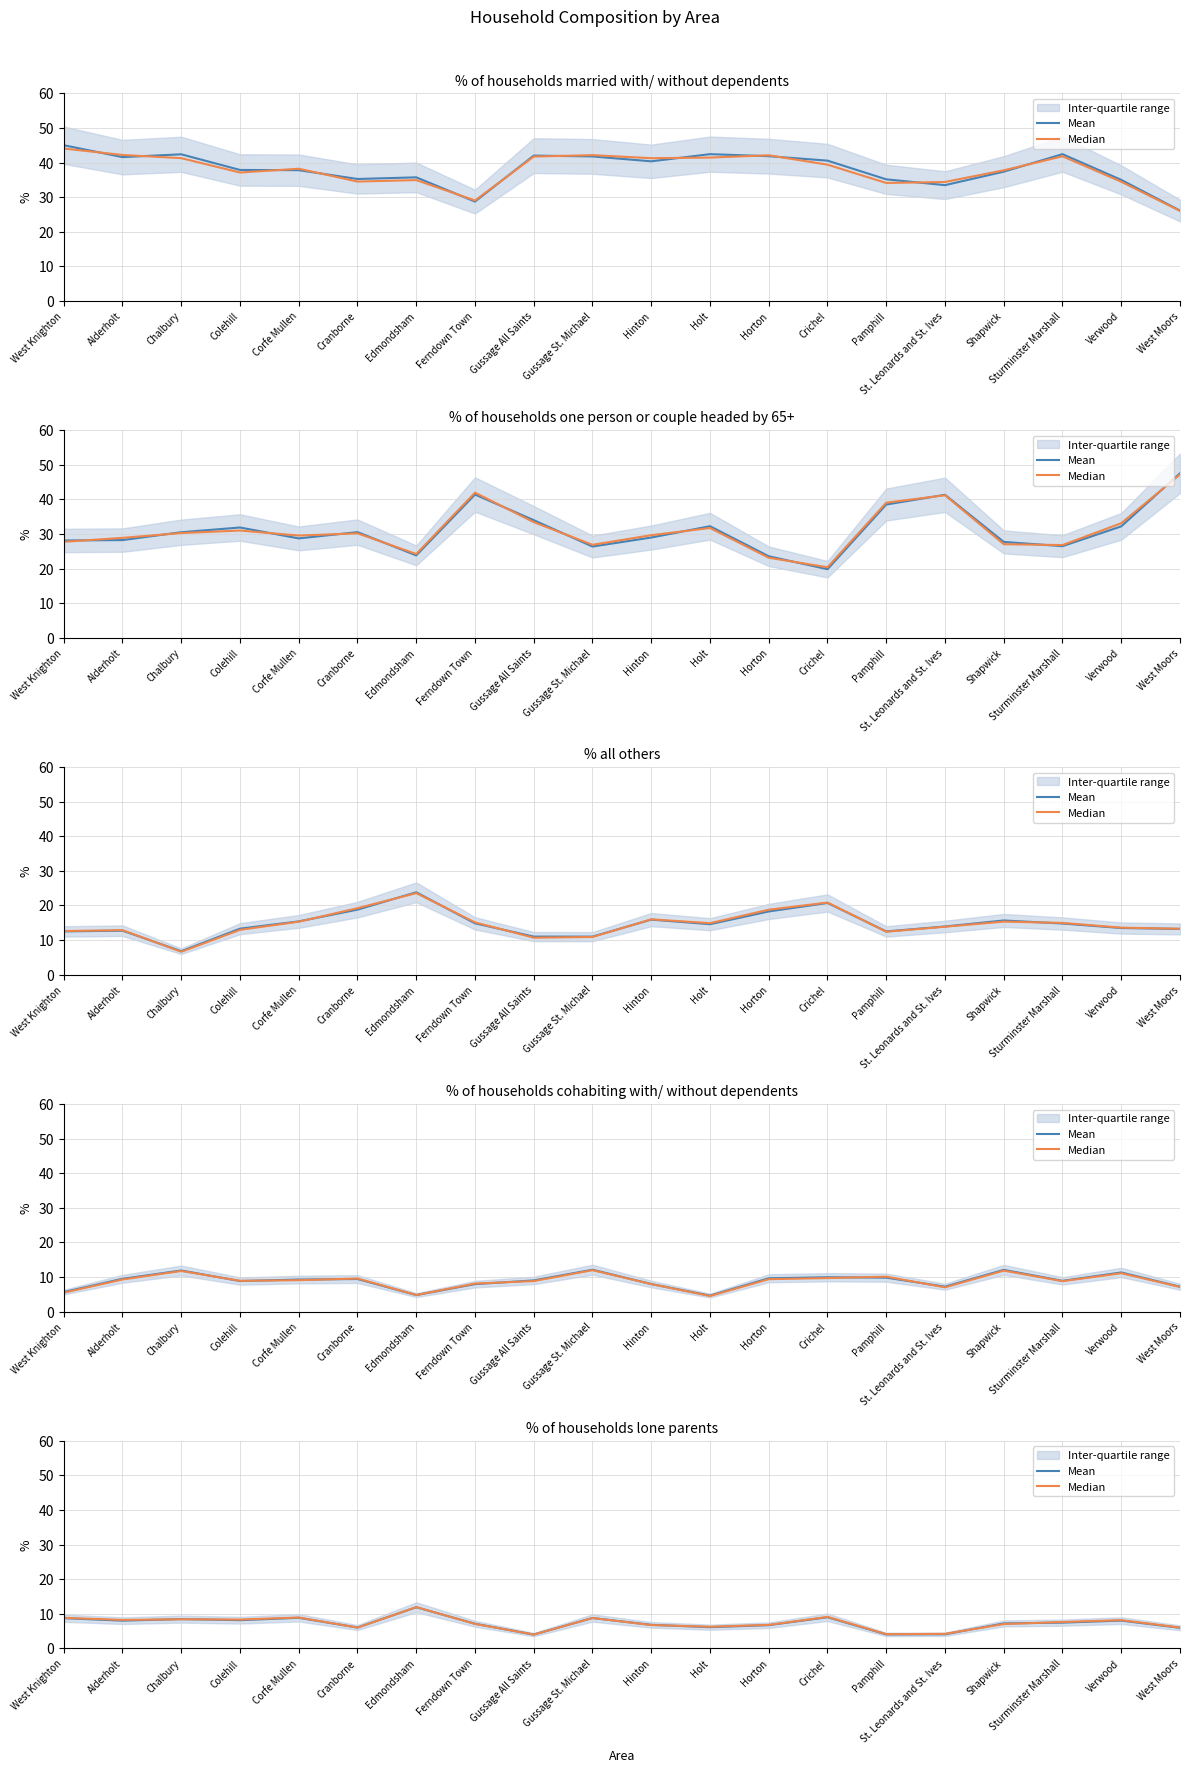

What is the smallest value displayed?

4.0